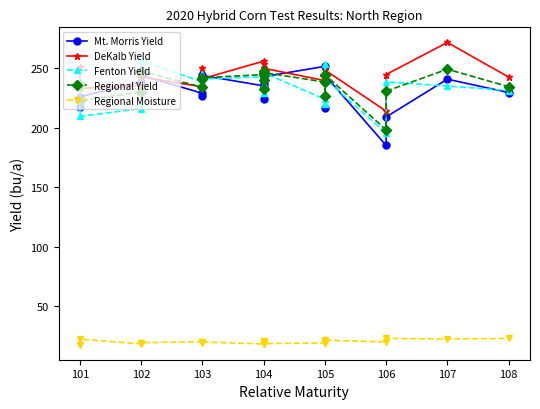

True or false: Fenton Yield and DeKalb Yield intersect in this chart.

True